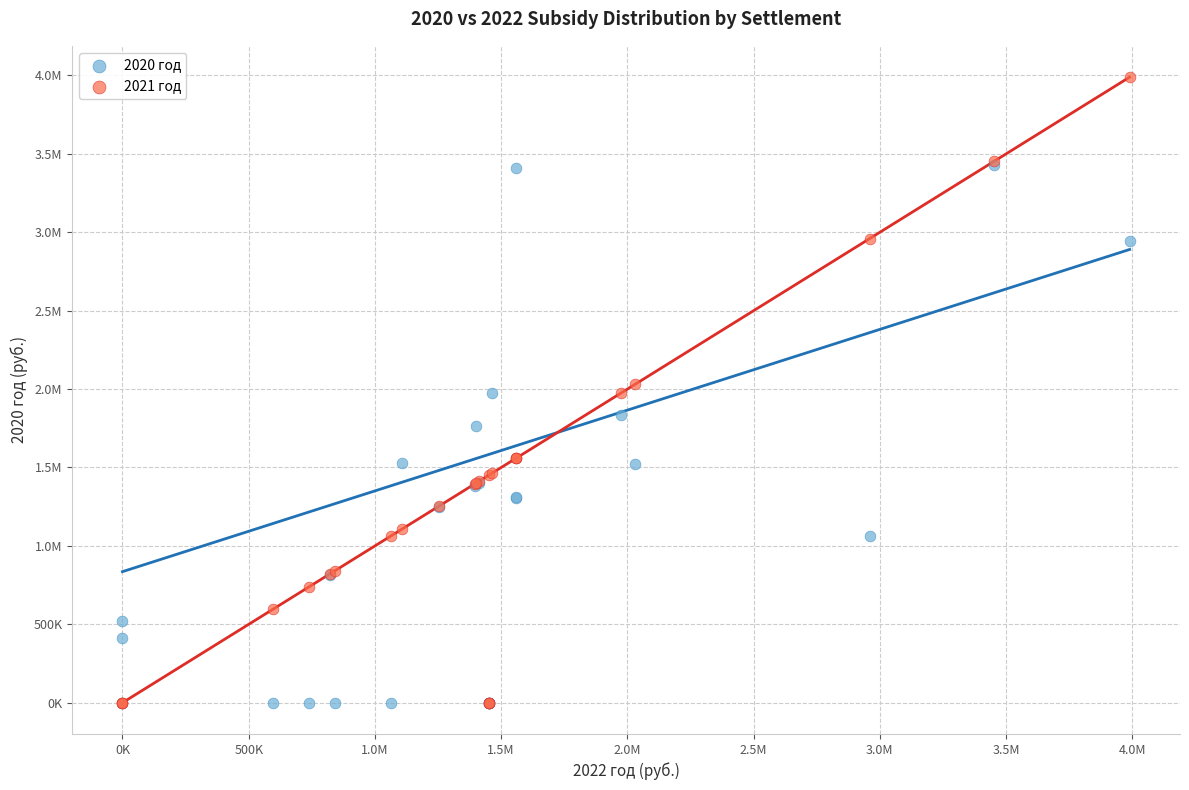

What are all the series names shown in the legend?

2020 год, 2021 год